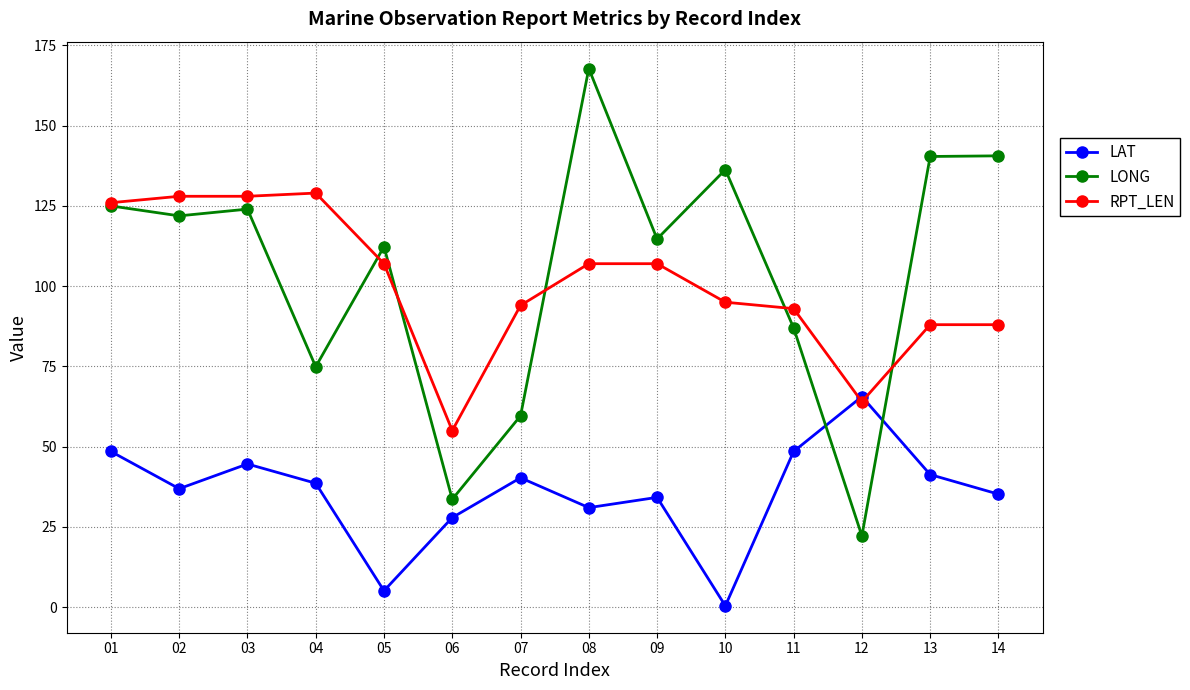

Rank the series by their maximum value, from highest to lowest.

LONG, RPT_LEN, LAT